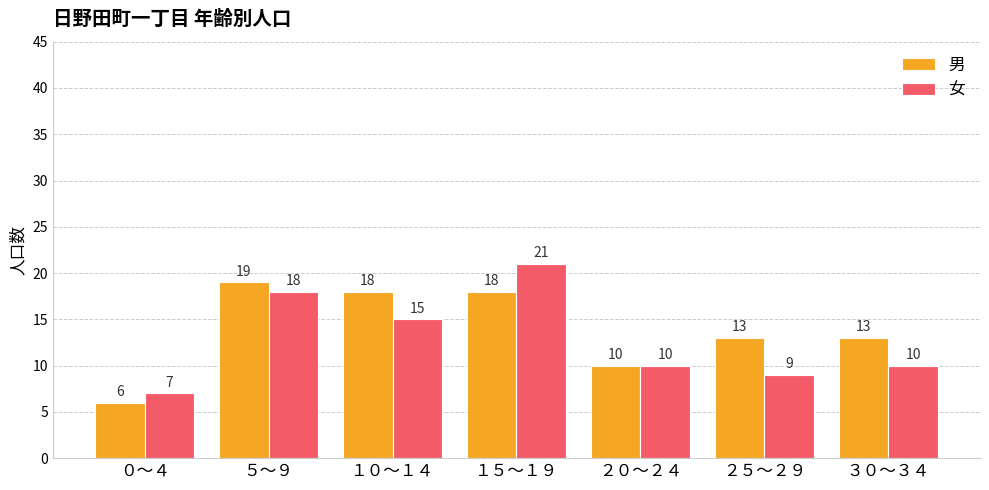

At which category is the sum across all series the highest?

１５～１９